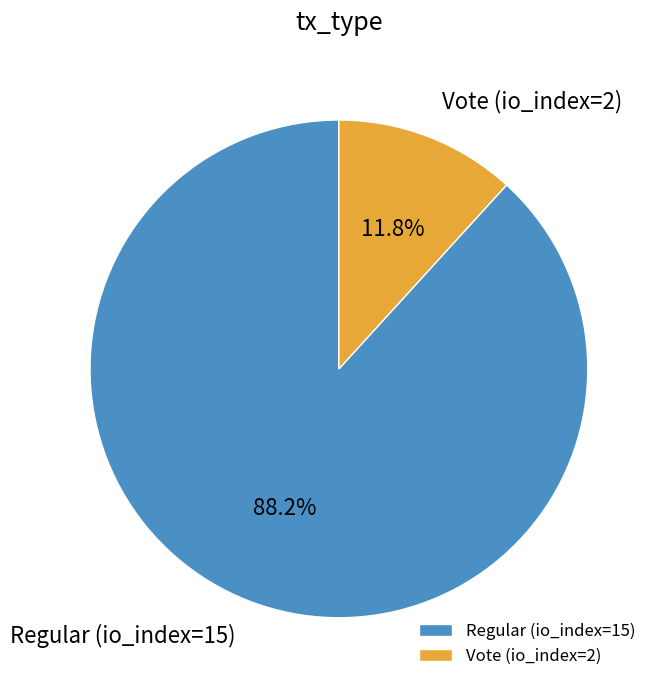

Combined, do Regular (io_index=15) and Vote (io_index=2) account for over 50%?

Yes